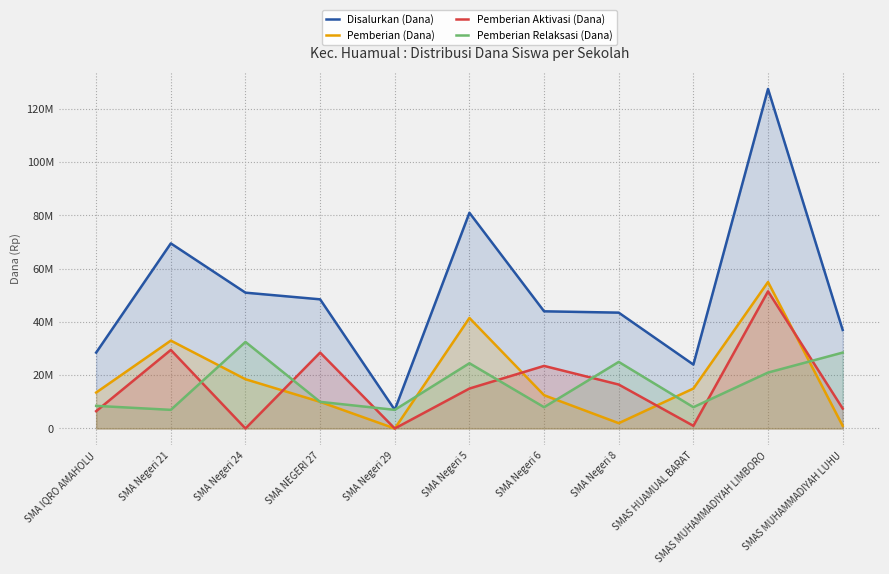

At how many categories does at least one series exceed 78122079?

2